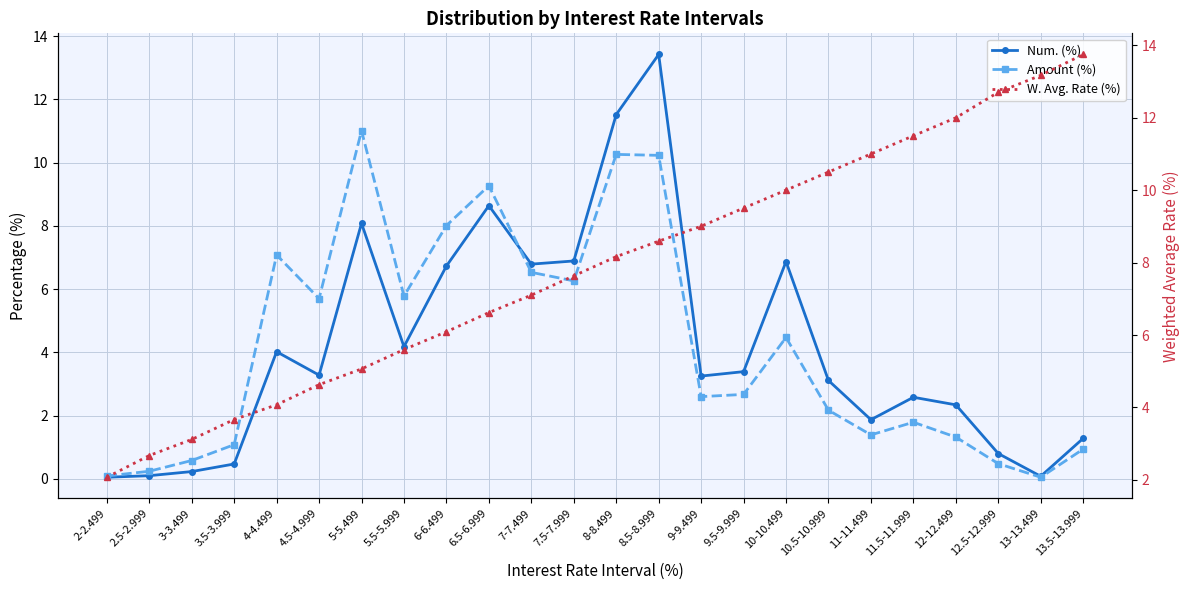

Between 12-12.499 and 3.5-3.999, which is larger?

12-12.499